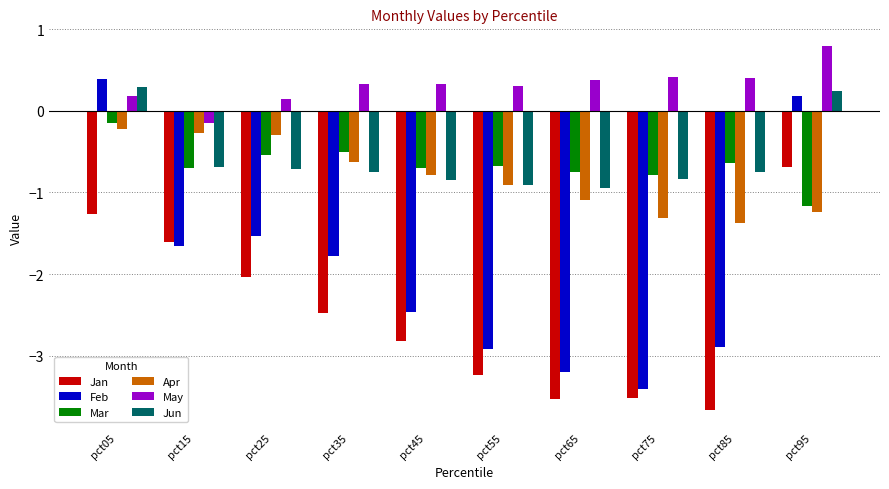

What is the average value of the Apr series?

-0.8